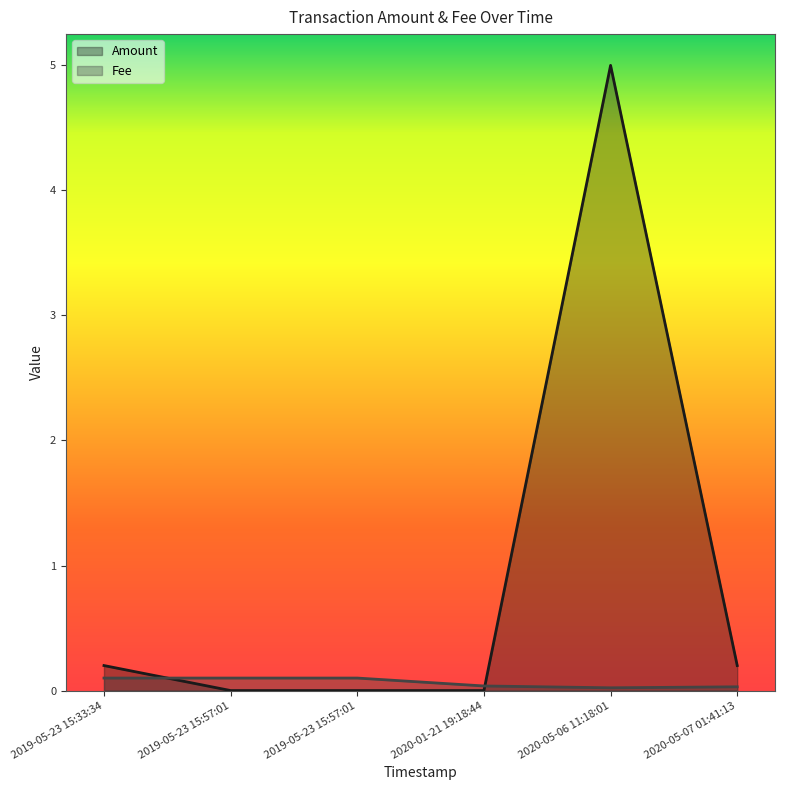

What is the maximum value for Fee?

0.1